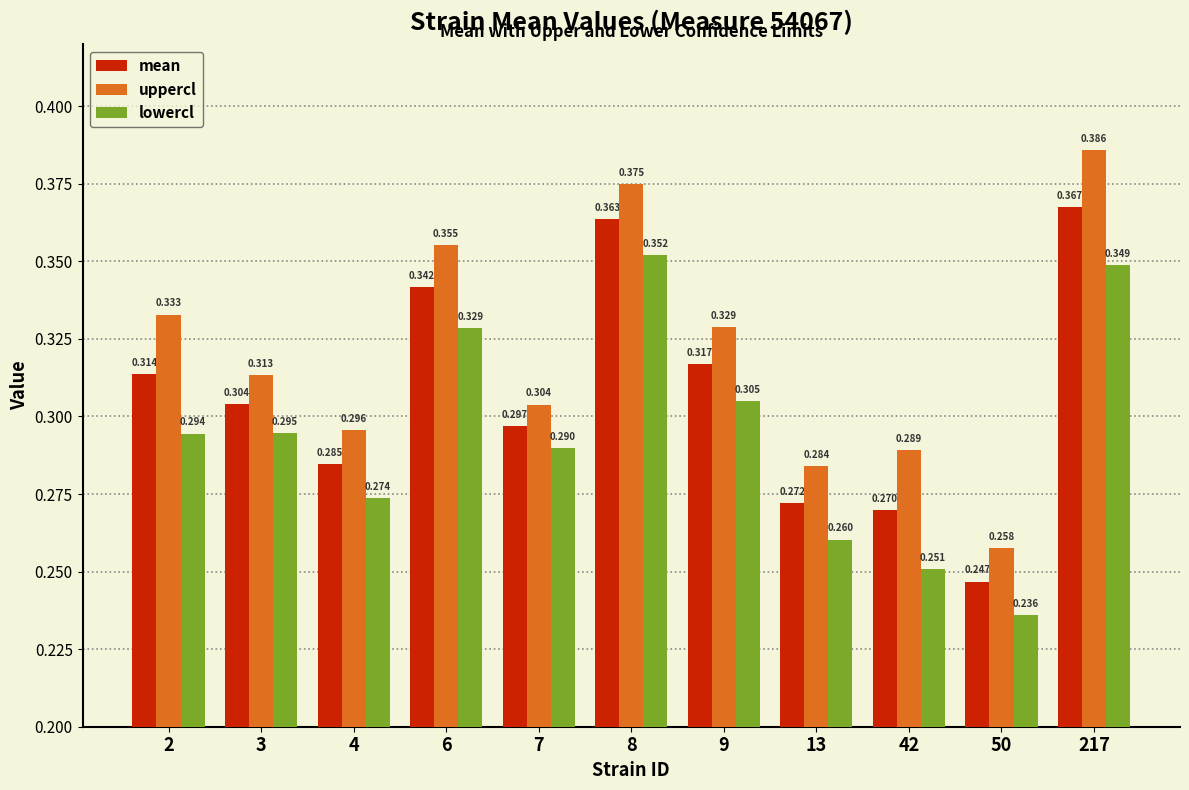

Which series changed the most between 13 and 217?

uppercl